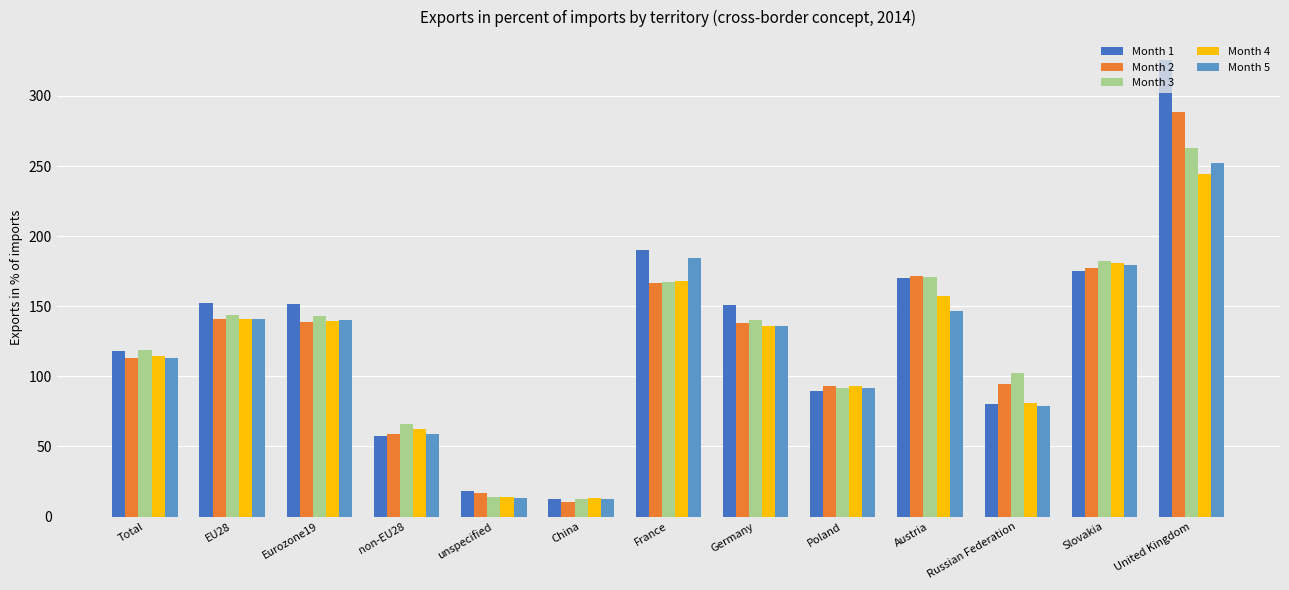

How many bars are there in each group?

5